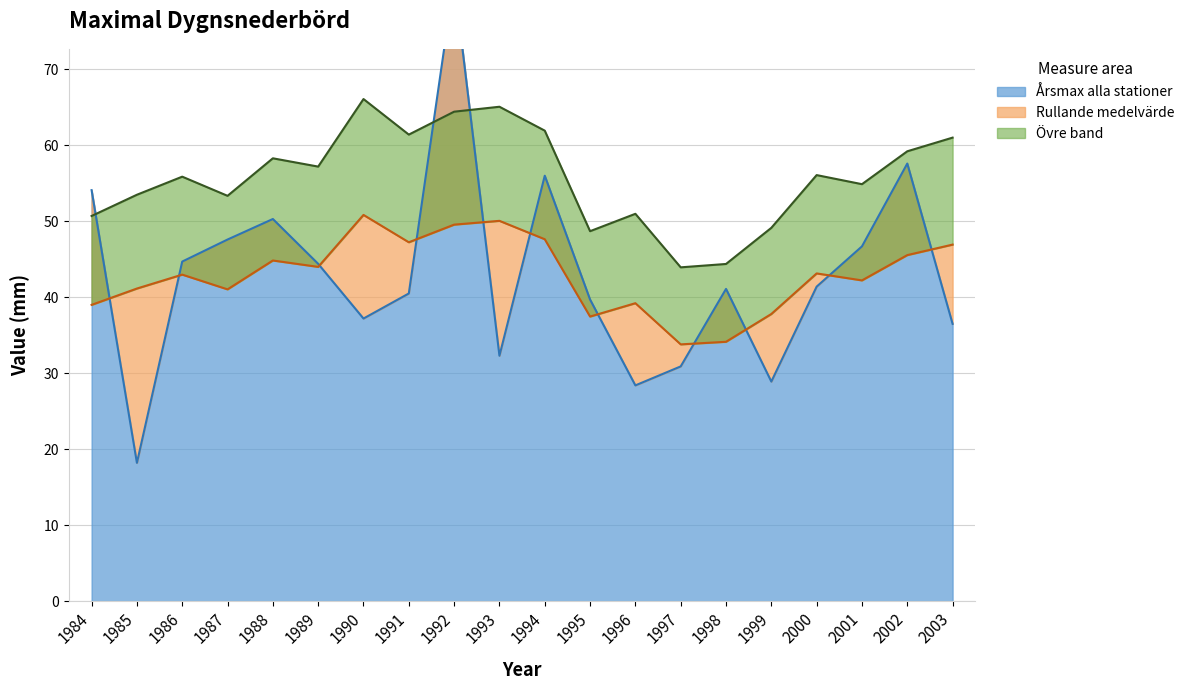

How many data points are less than 41?

9